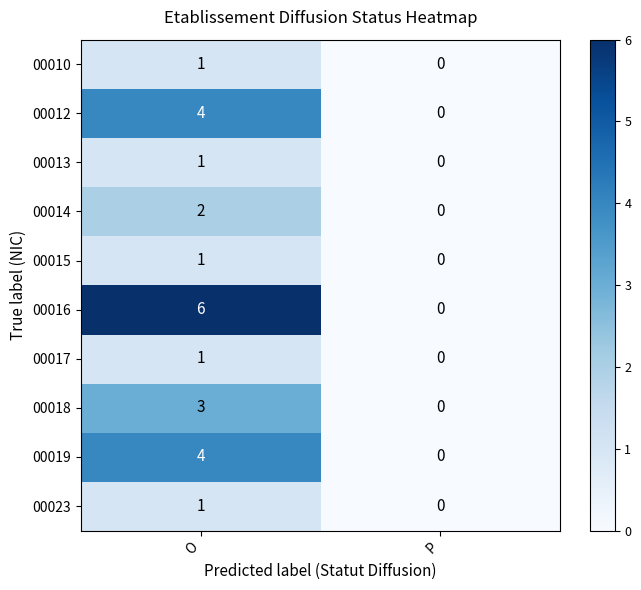

What is the difference between the maximum and minimum values in the 00012 series?

4